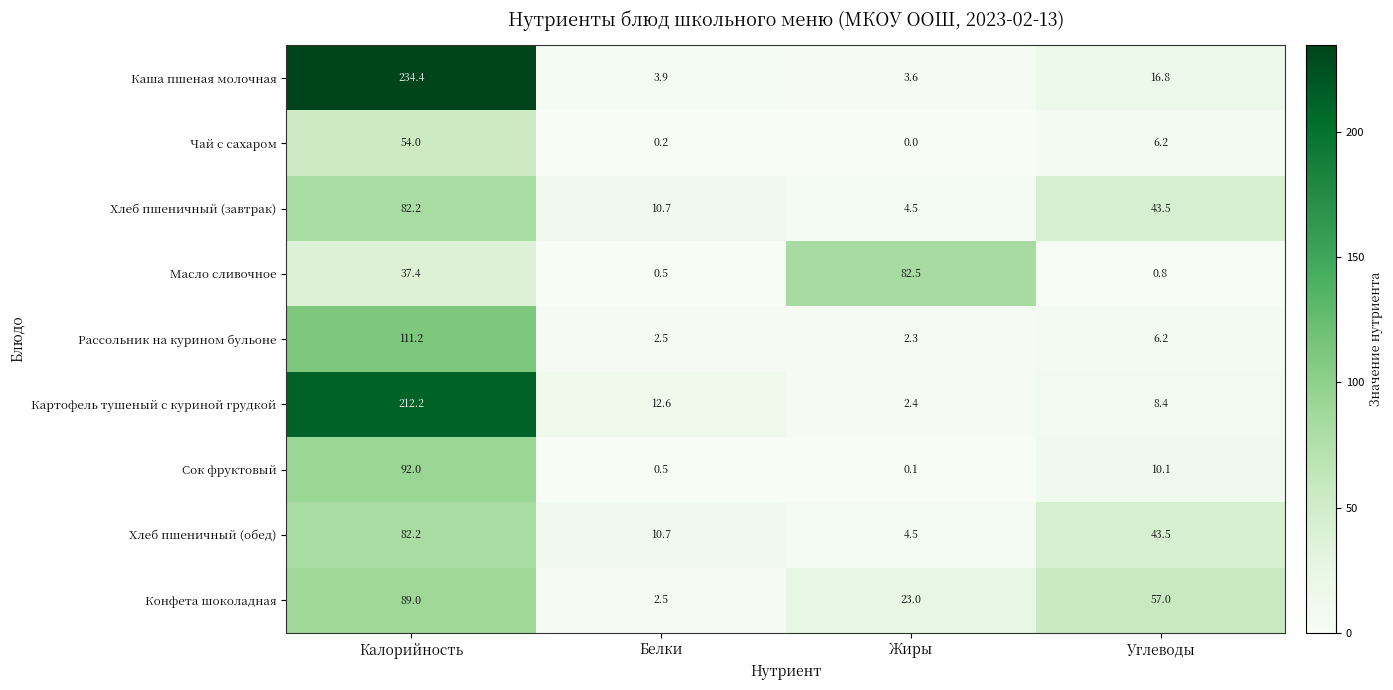

Which label corresponds to the largest value in the chart?

Калорийность